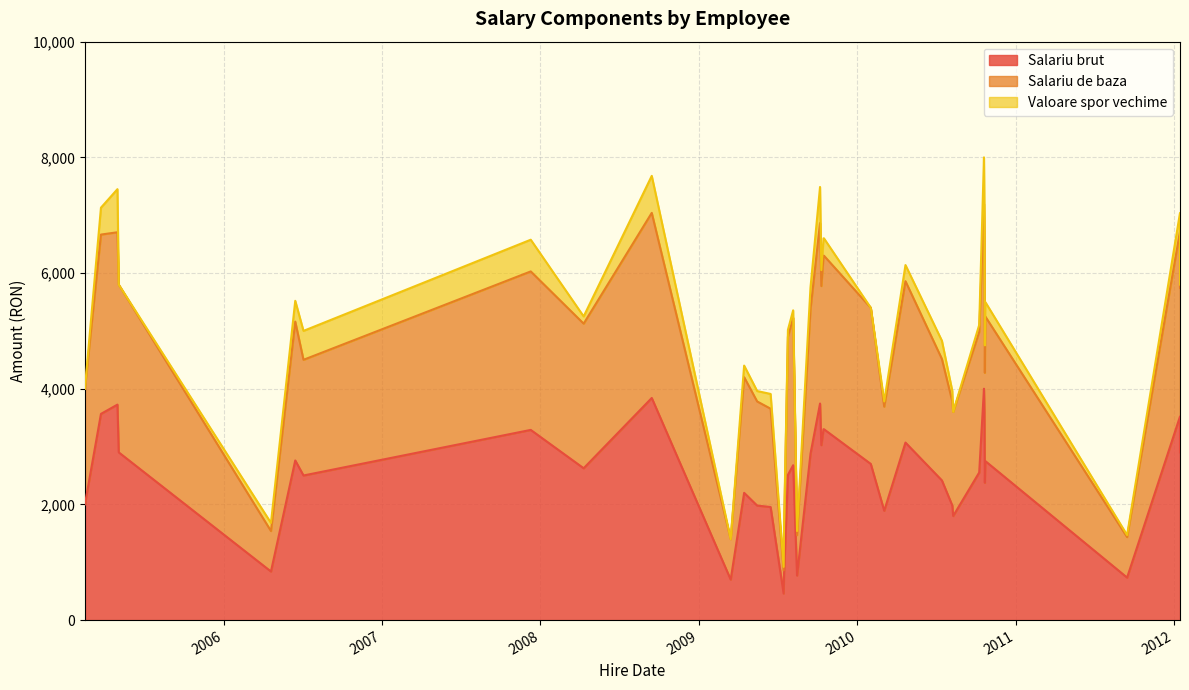

How many interior local peaks does the Valoare spor vechime series have?

8